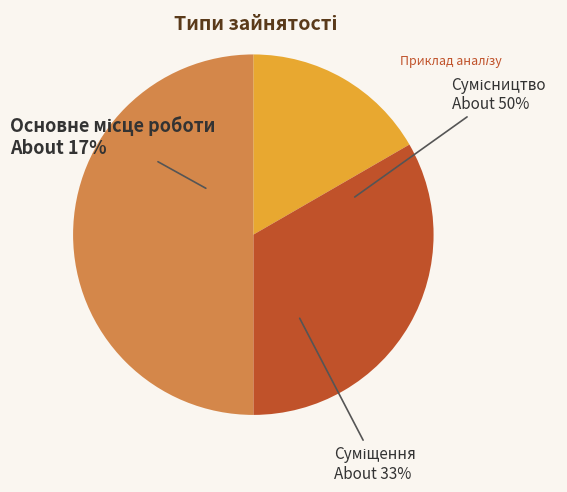

What is the total percentage of Суміщення and Сумісництво?

83.3%